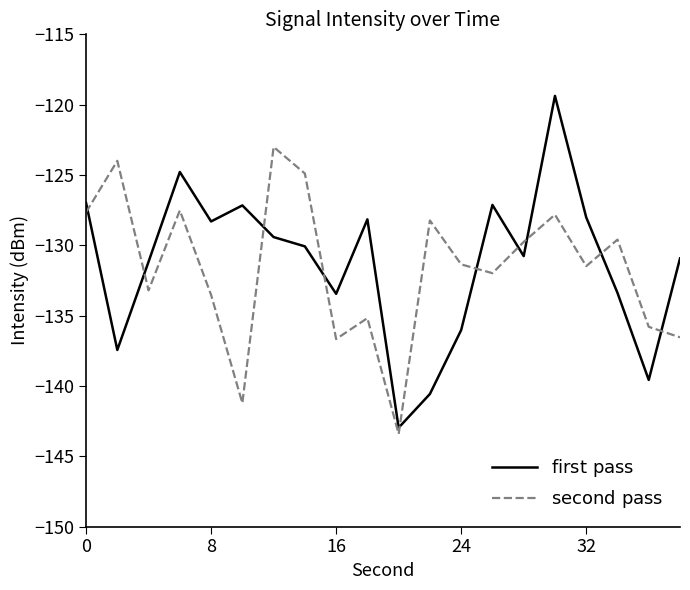

What is the greatest value displayed?

-119.4